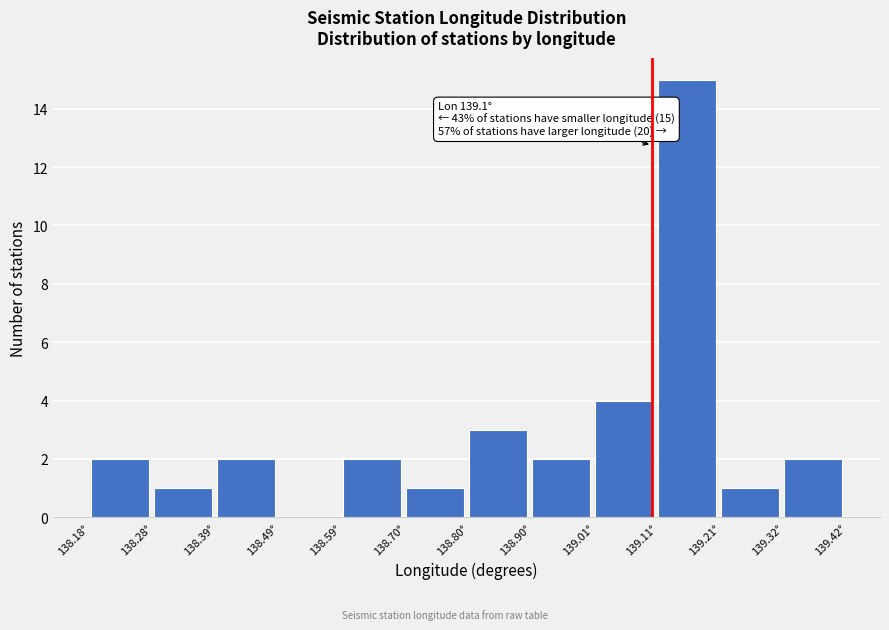

Which range on the x-axis has the tallest bar?

139.12 to 139.22